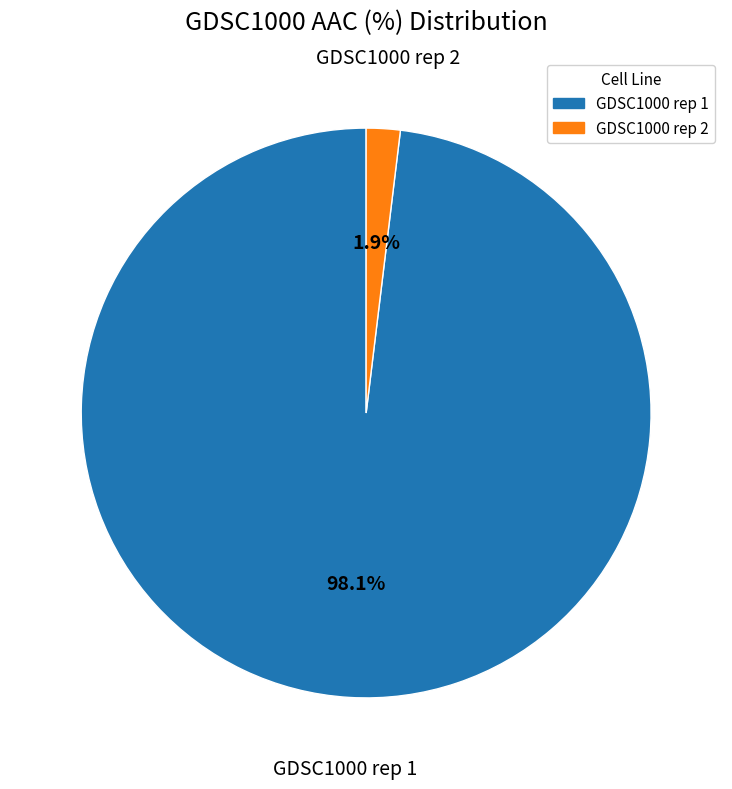

To the nearest percent, what portion does GDSC1000 rep 1 represent?

98%